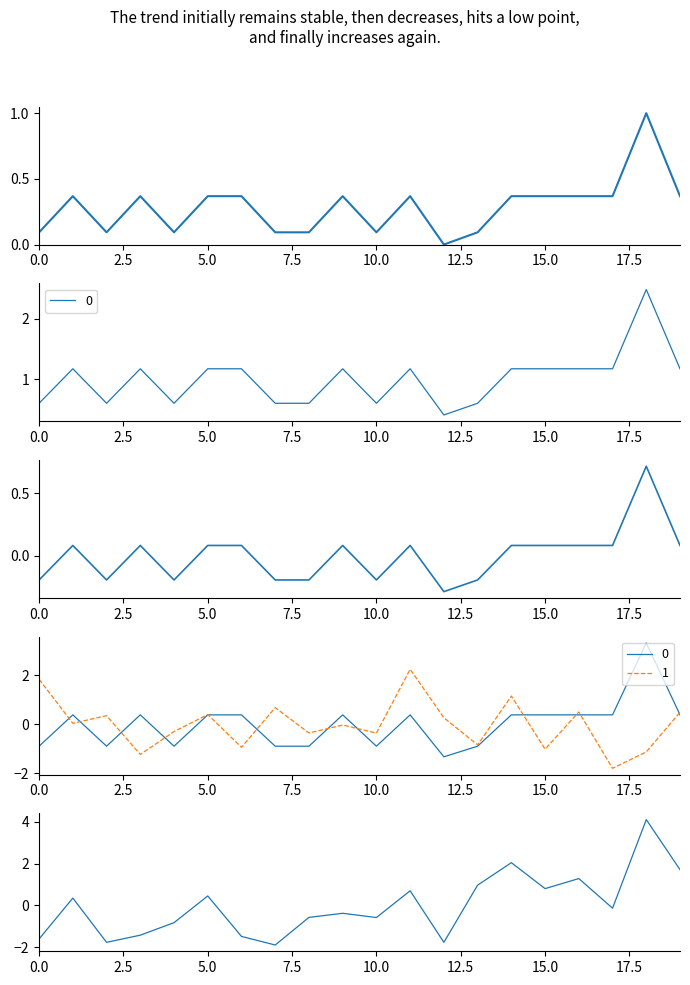

Where do IMPORTO centered and residual first cross each other?

0.0 and 2.5